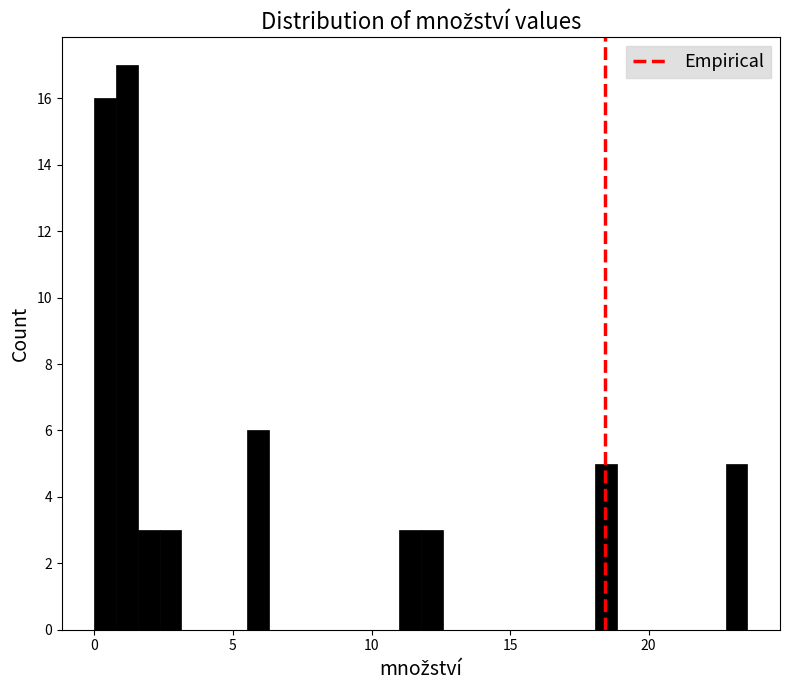

Around what value on the x-axis is the tallest bar? Give the approximate position of its centre, as read against the axis.

1.0